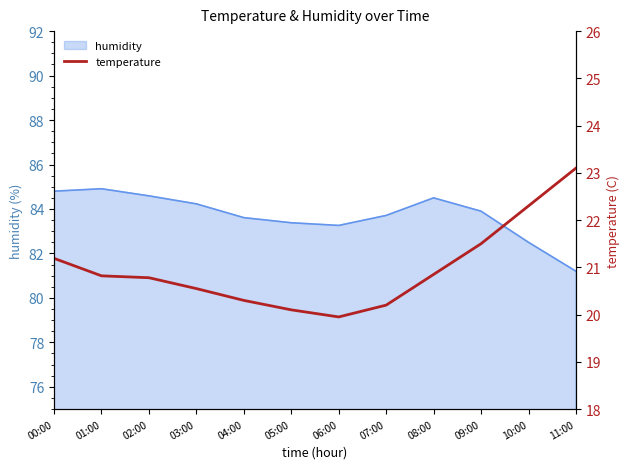

Where does the humidity series first go above 83?

00:00